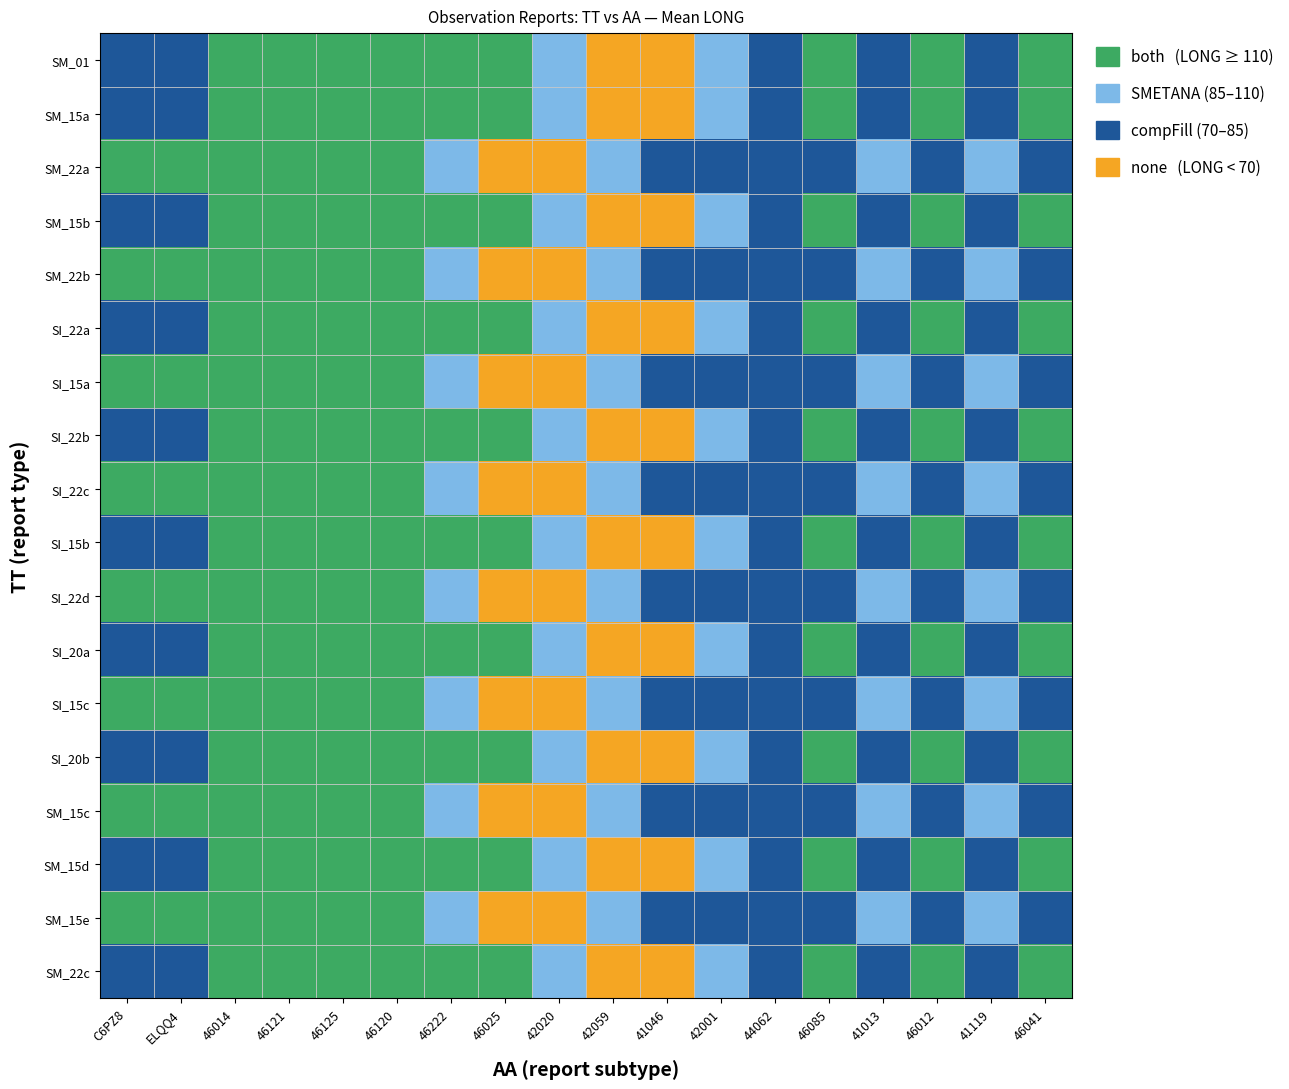

Which series changed the most between 46121 and 42020?

SM_22a